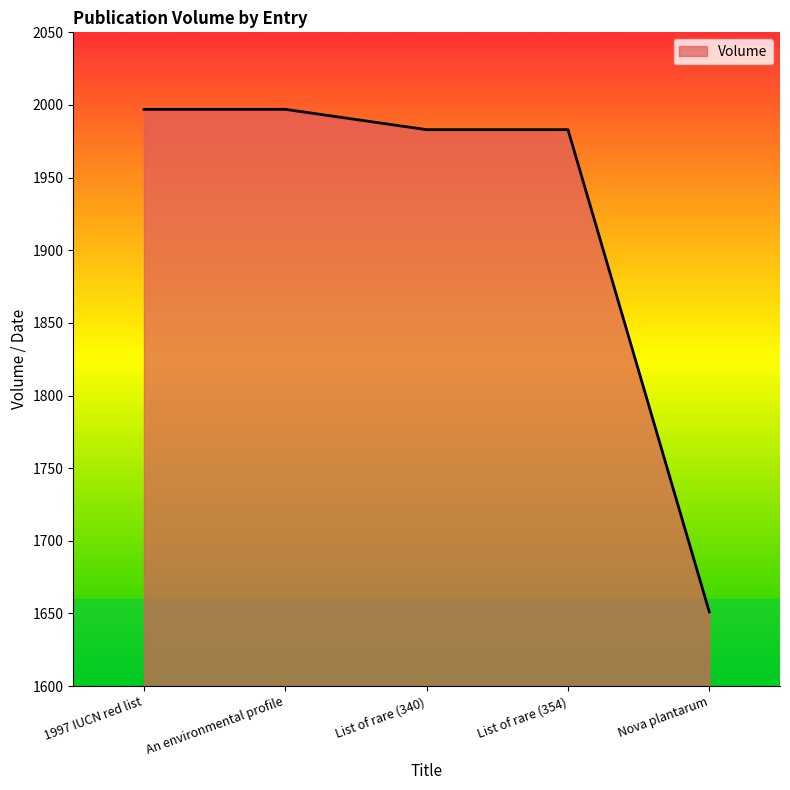

What position from the left is An environmental profile?

2